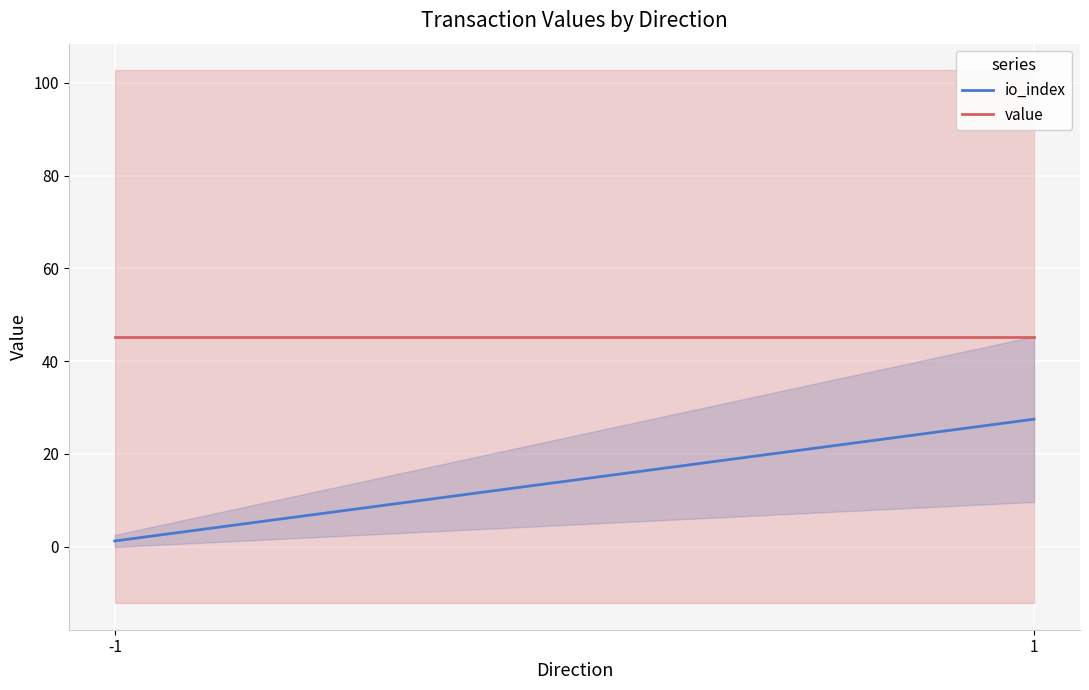

Reading right to left, extract all data points from this chart.

io_index: 27.5	1.2
value: 45.3	45.3